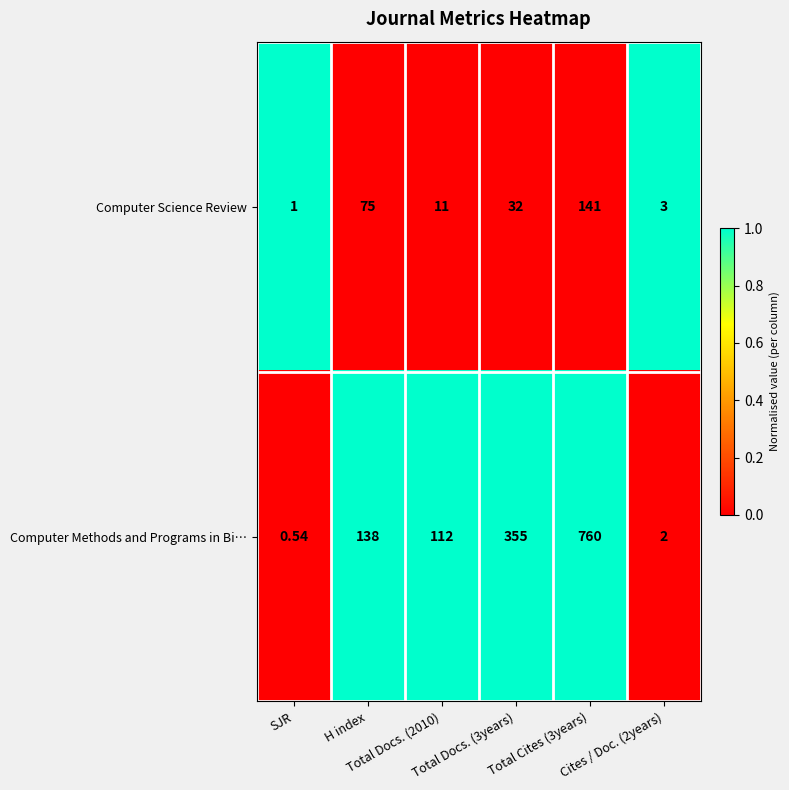

Count the number of data series in this chart.

2